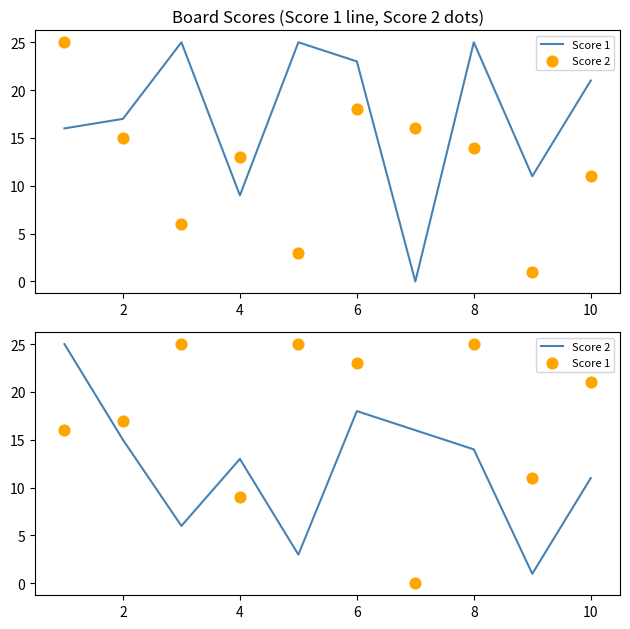

Which series contains the highest Y value?

Score 1